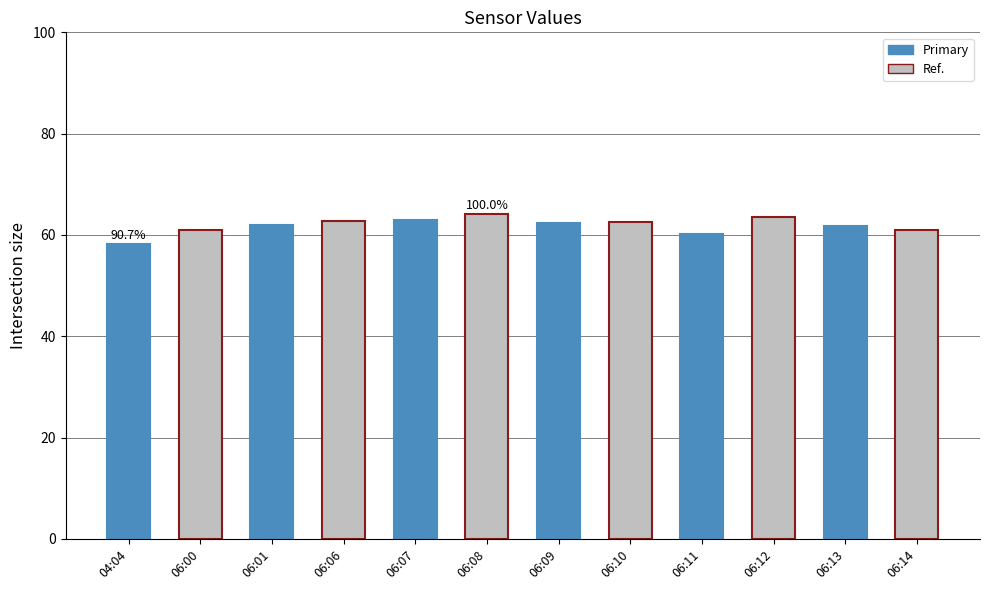

What is the minimum value shown in the chart?

58.2